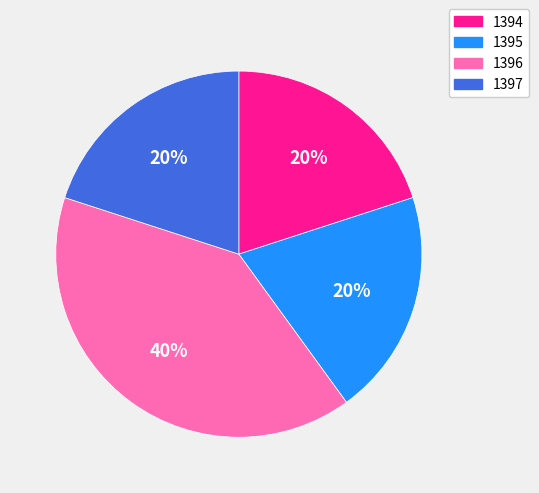

Combined, do 1396 and 1395 account for over 50%?

Yes